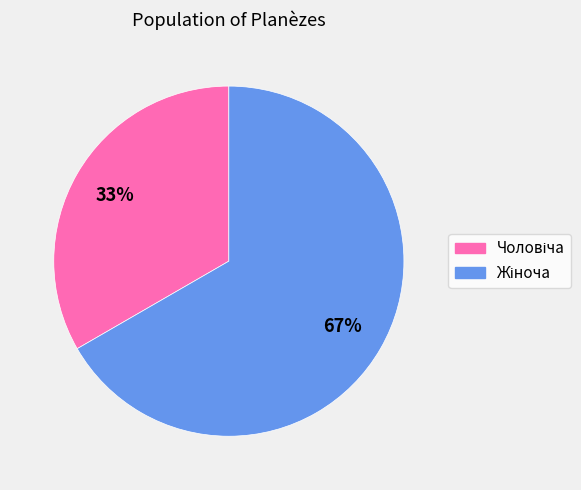

Is there any slice that represents more than half of the pie?

Yes